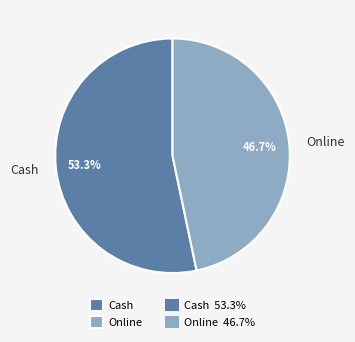

What percentage is NOT represented by Online?

53.3%